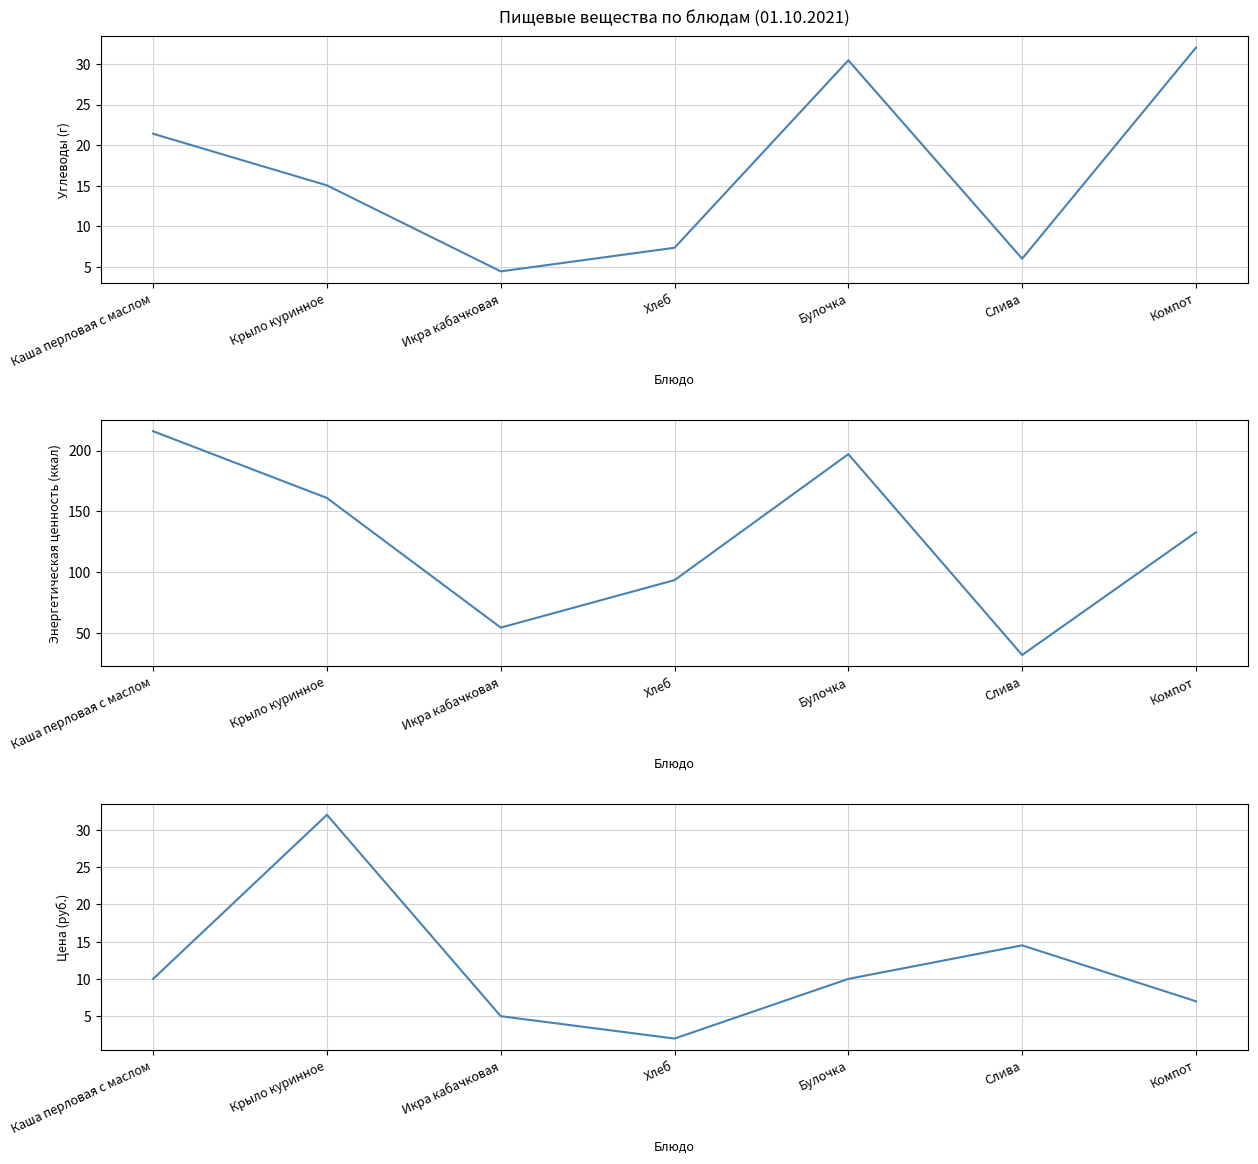

What is the difference between the maximum and second lowest values in the Углеводы series?

26.0